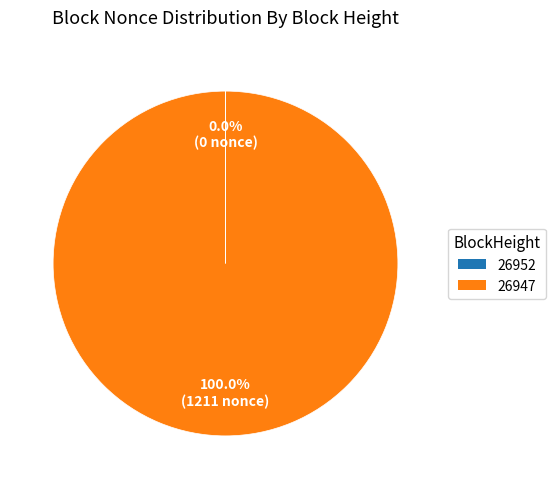

Which slice is the largest?

26947